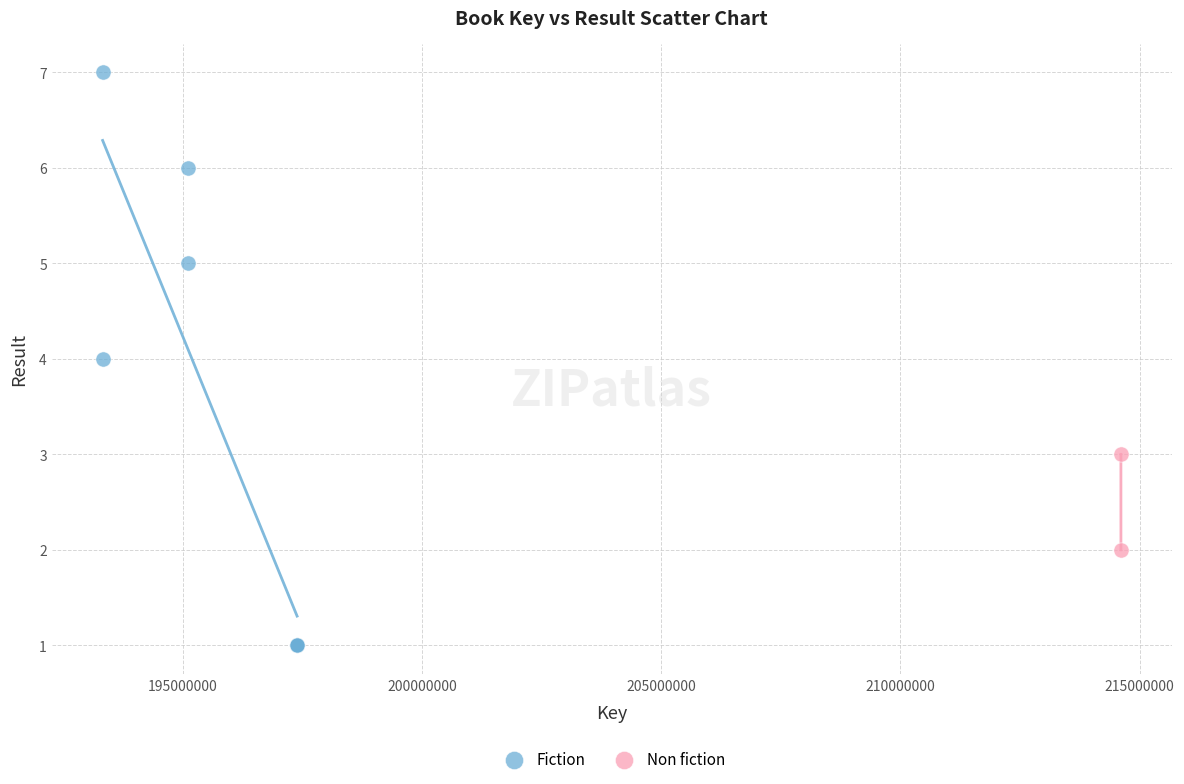

What are all the series names shown in the legend?

Fiction, Non fiction